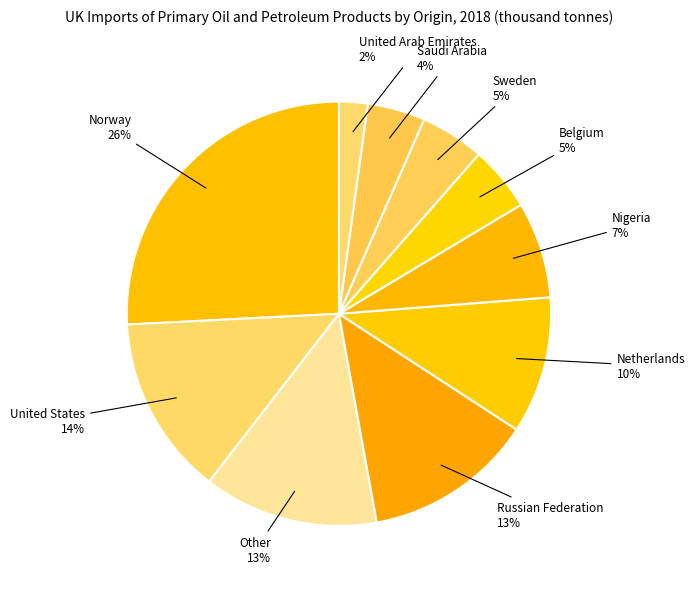

Is the sum of Norway and Nigeria greater than half?

No